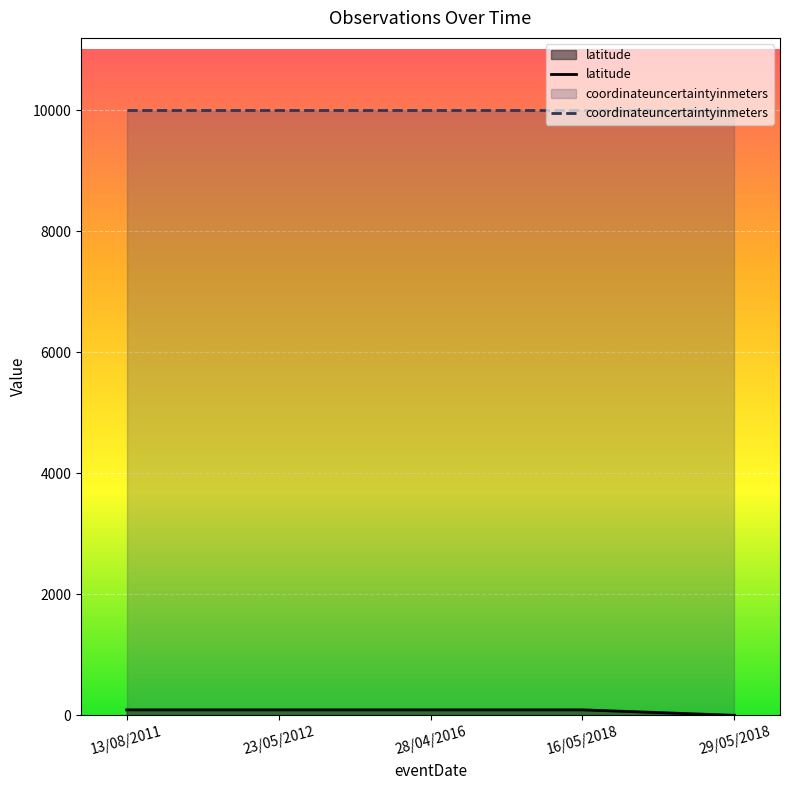

True or false: latitude and coordinateuncertaintyinmeters intersect in this chart.

False